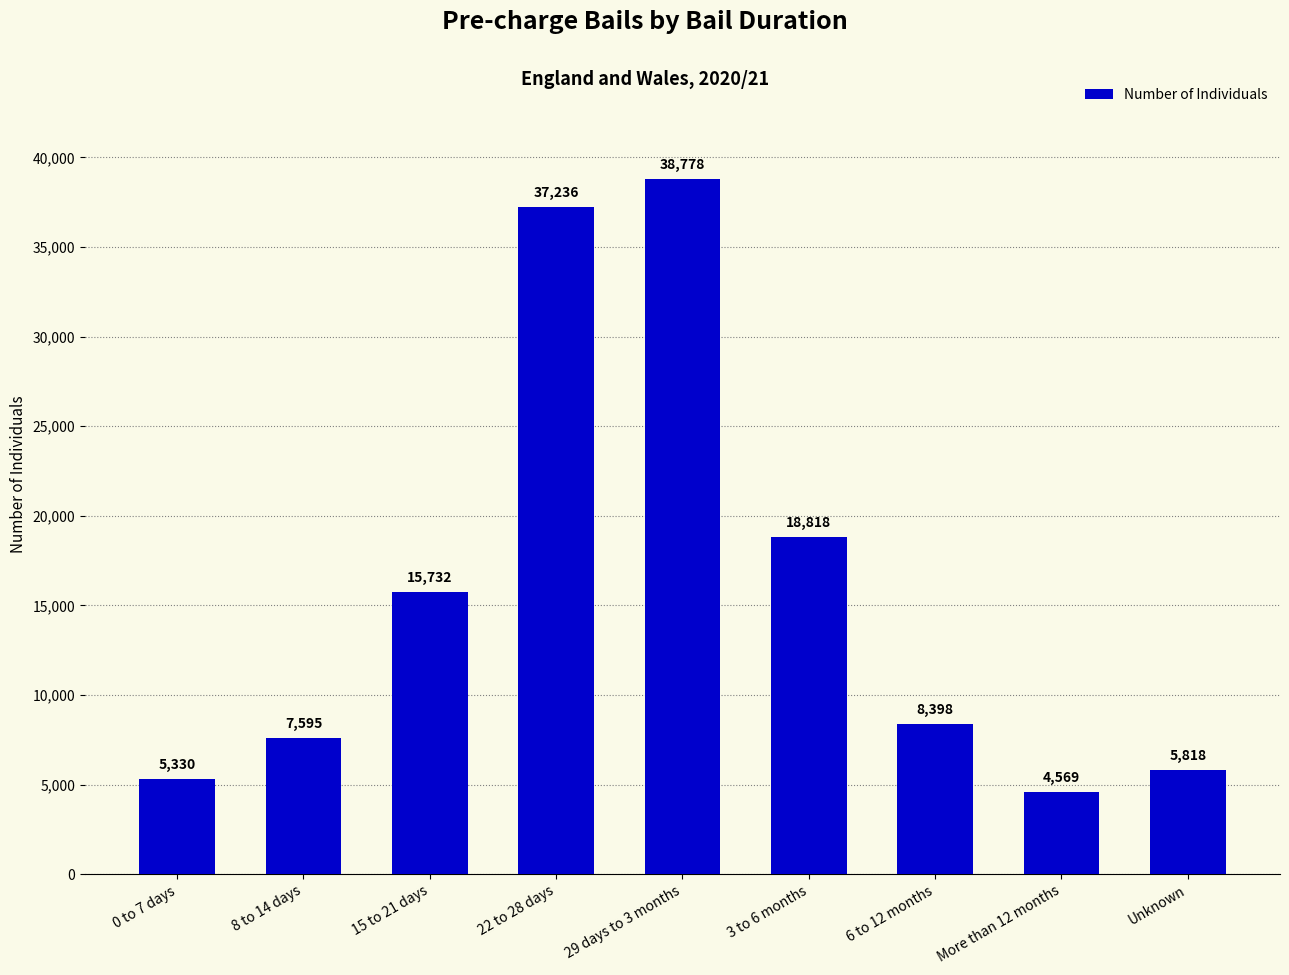

At which category does the chart reach its minimum across all series?

More than 12 months